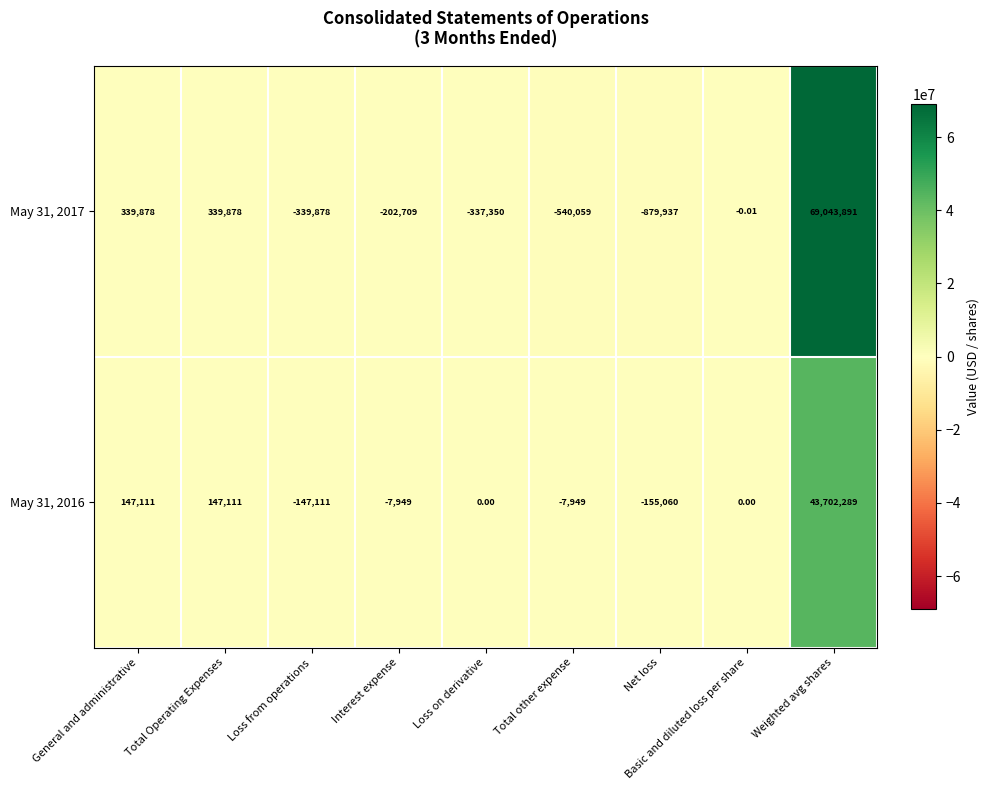

Which category has the highest value in the May 31, 2017 series?

Weighted avg shares